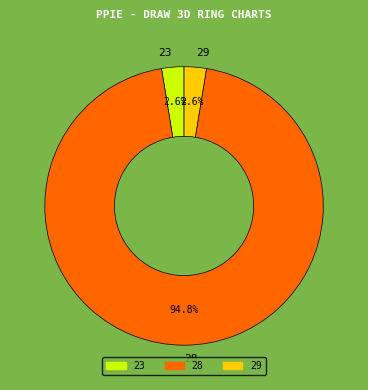

To the nearest percent, what is the average slice percentage?

33%